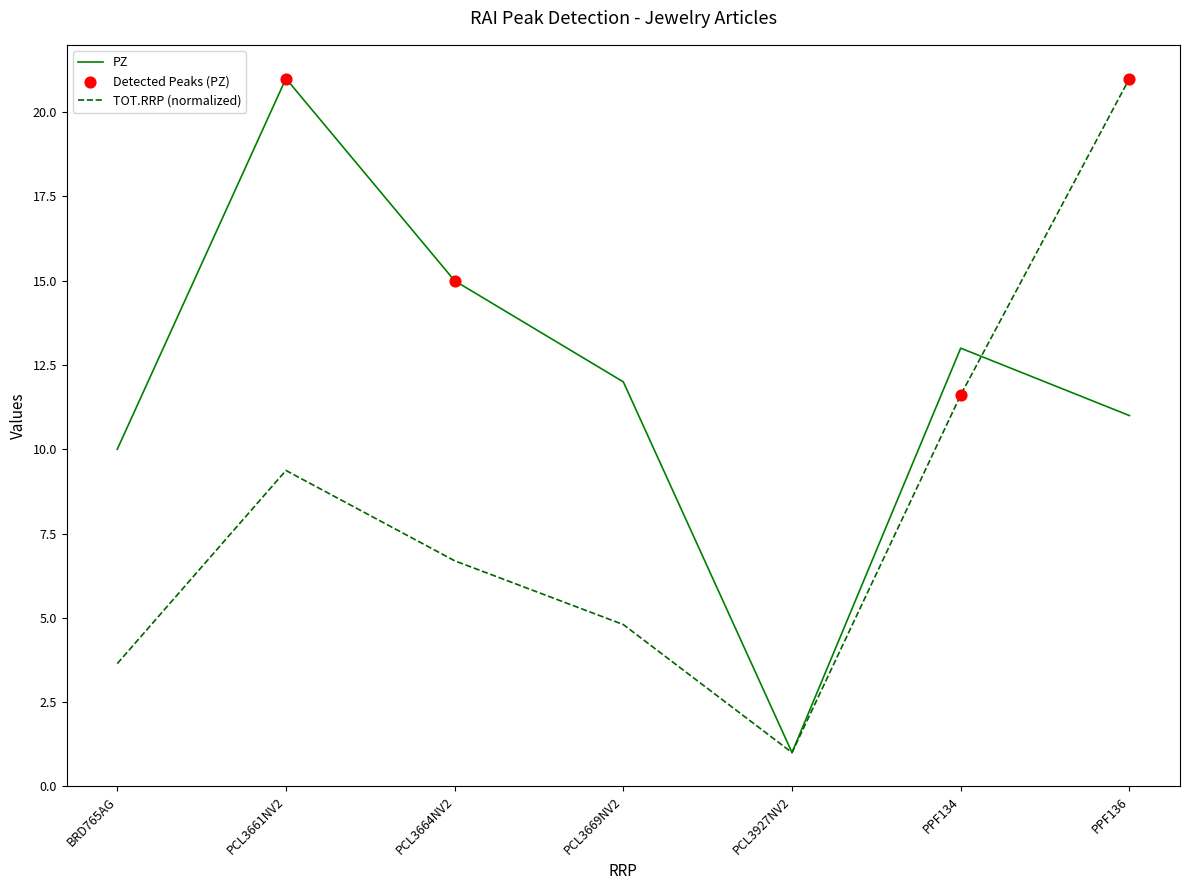

At which category is the sum across all series the highest?

PPF136